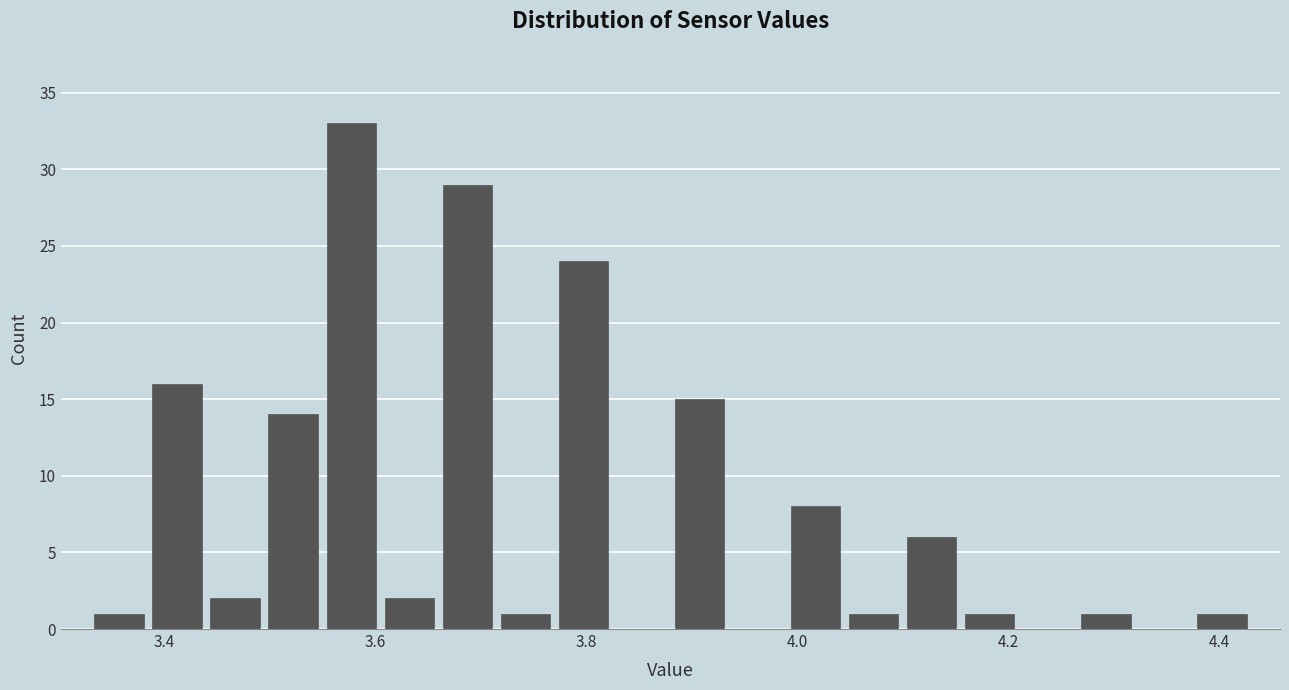

Read against the x-axis, roughly where is the centre of the tallest bar?

3.58